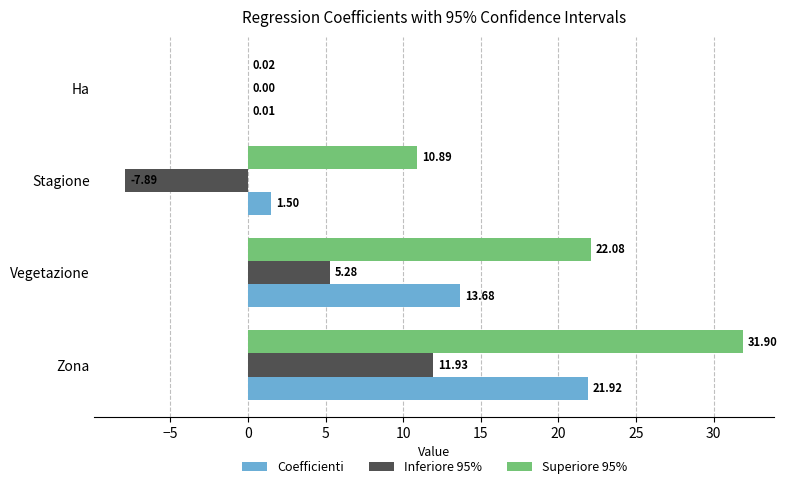

What is the sum of all Inferiore 95% values?

9.3